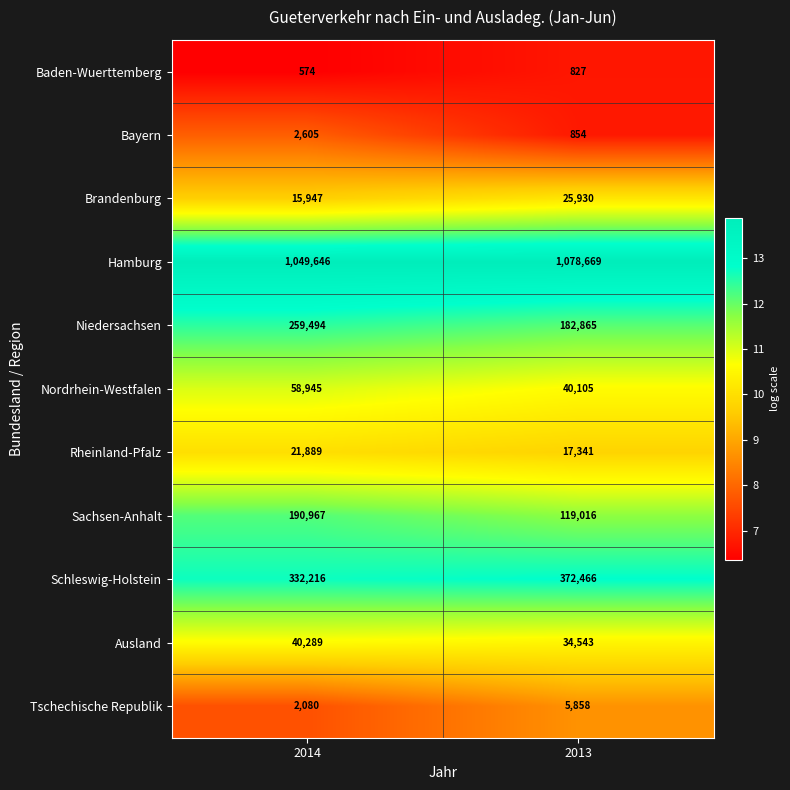

Reading right to left, transcribe all the data shown in this chart.

Baden-Wuerttemberg: 2013=827	2014=574
Bayern: 2013=854	2014=2605
Brandenburg: 2013=25930	2014=15947
Hamburg: 2013=1078669	2014=1049646
Niedersachsen: 2013=182865	2014=259494
Nordrhein-Westfalen: 2013=40105	2014=58945
Rheinland-Pfalz: 2013=17341	2014=21889
Sachsen-Anhalt: 2013=119016	2014=190967
Schleswig-Holstein: 2013=372466	2014=332216
Ausland: 2013=34543	2014=40289
Tschechische Republik: 2013=5858	2014=2080